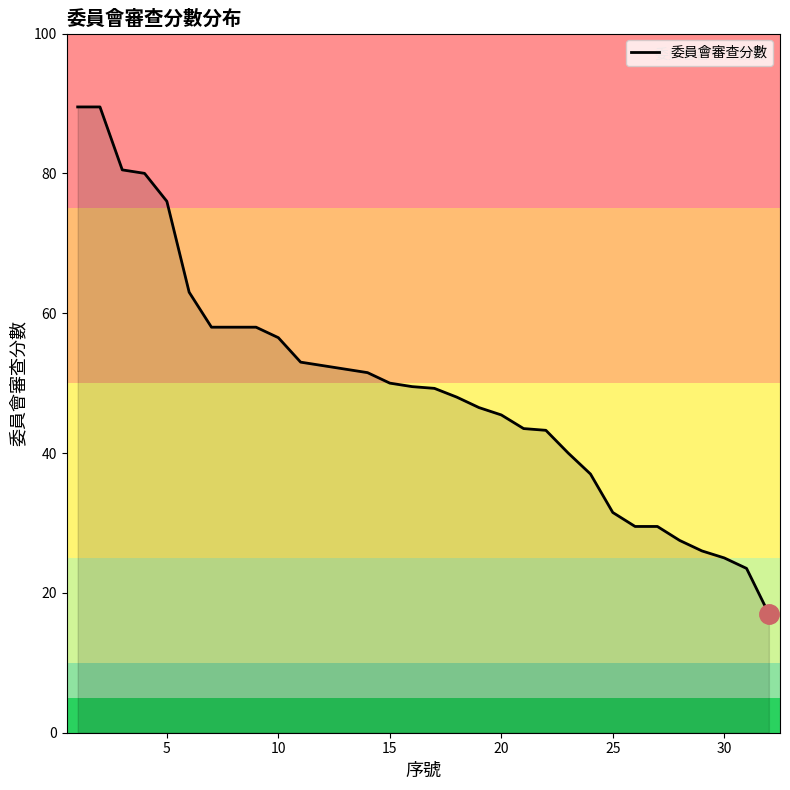

What is the difference between the maximum and minimum values?

72.5